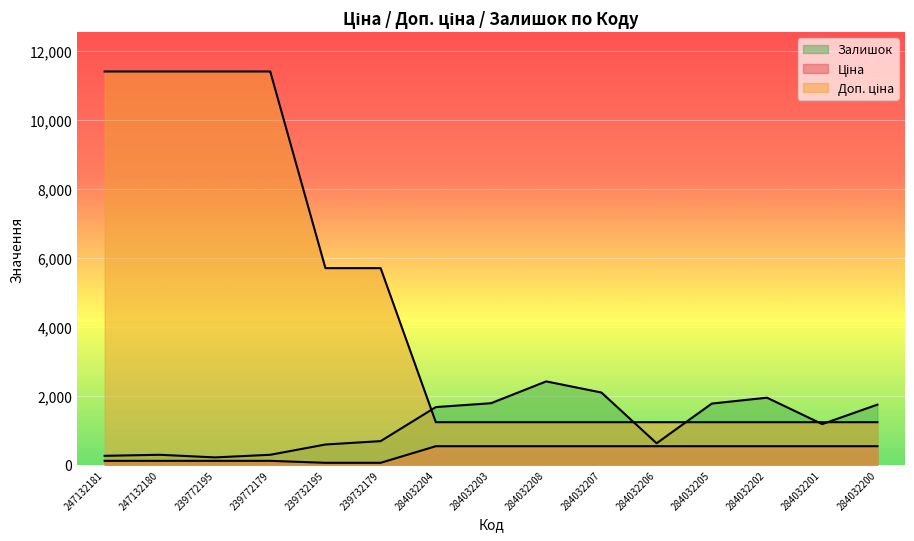

At 284032200, list the series in order from largest to smallest.

Залишок, Доп. ціна, Ціна